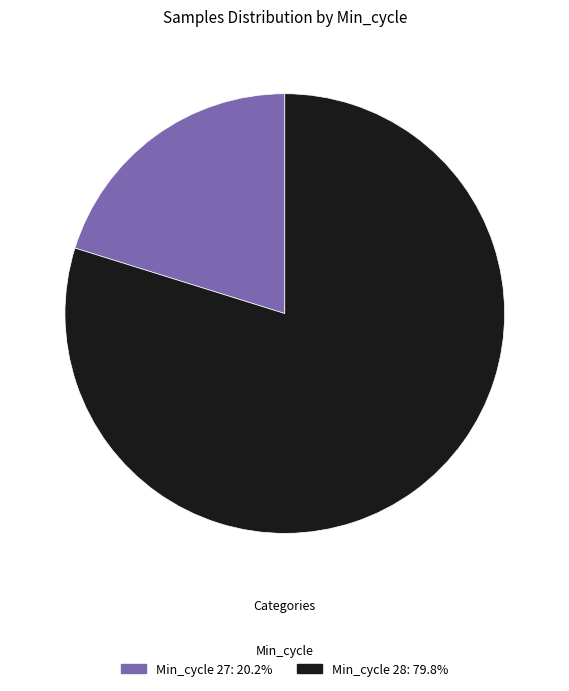

Does any single category account for the majority?

Yes